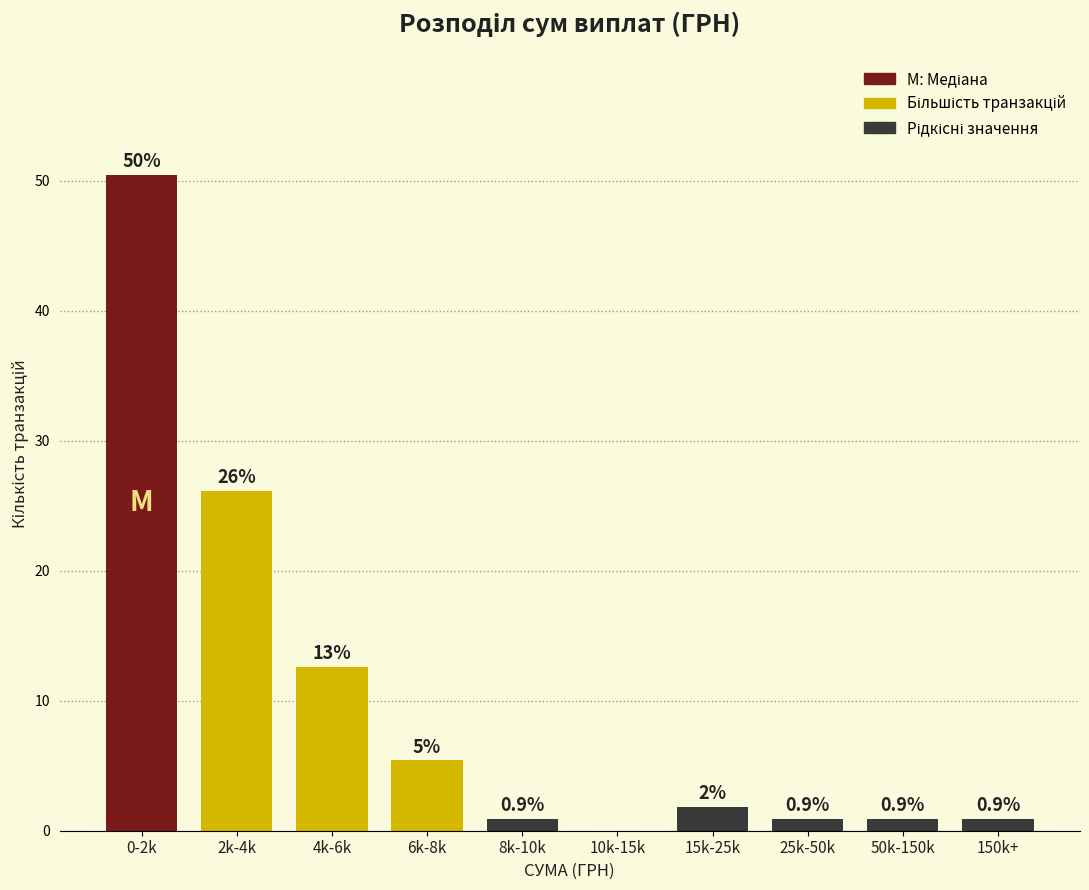

Reading right to left, list all the values displayed in this chart.

150k+=0.9	50k-150k=0.9	25k-50k=0.9	15k-25k=1.8	10k-15k=0.0	8k-10k=0.9	6k-8k=5.4	4k-6k=12.6	2k-4k=26.1	0-2k=50.5